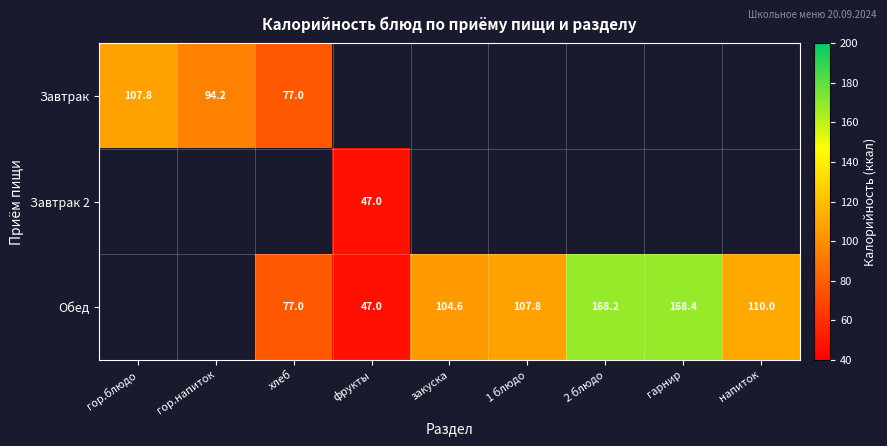

What is the maximum value shown in the chart?

168.4